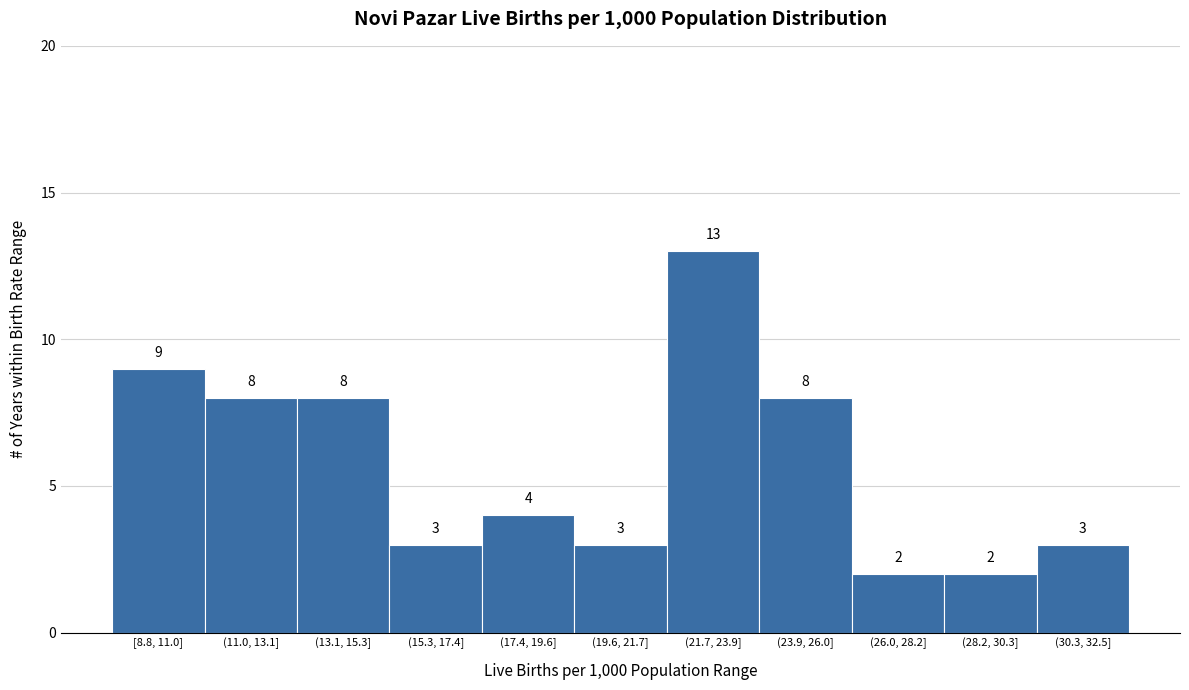

Reading right to left, extract all data points from this chart.

3	2	2	8	13	3	4	3	8	8	9